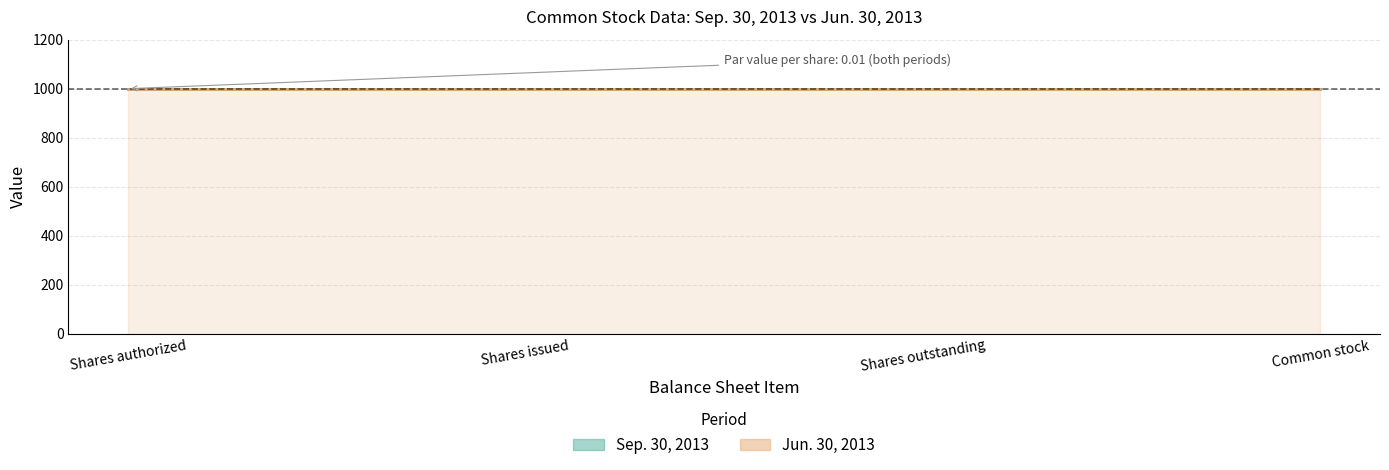

Does the chart have visible grid lines?

Yes